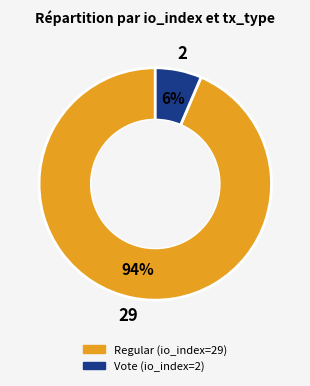

Does any single category account for the majority?

Yes